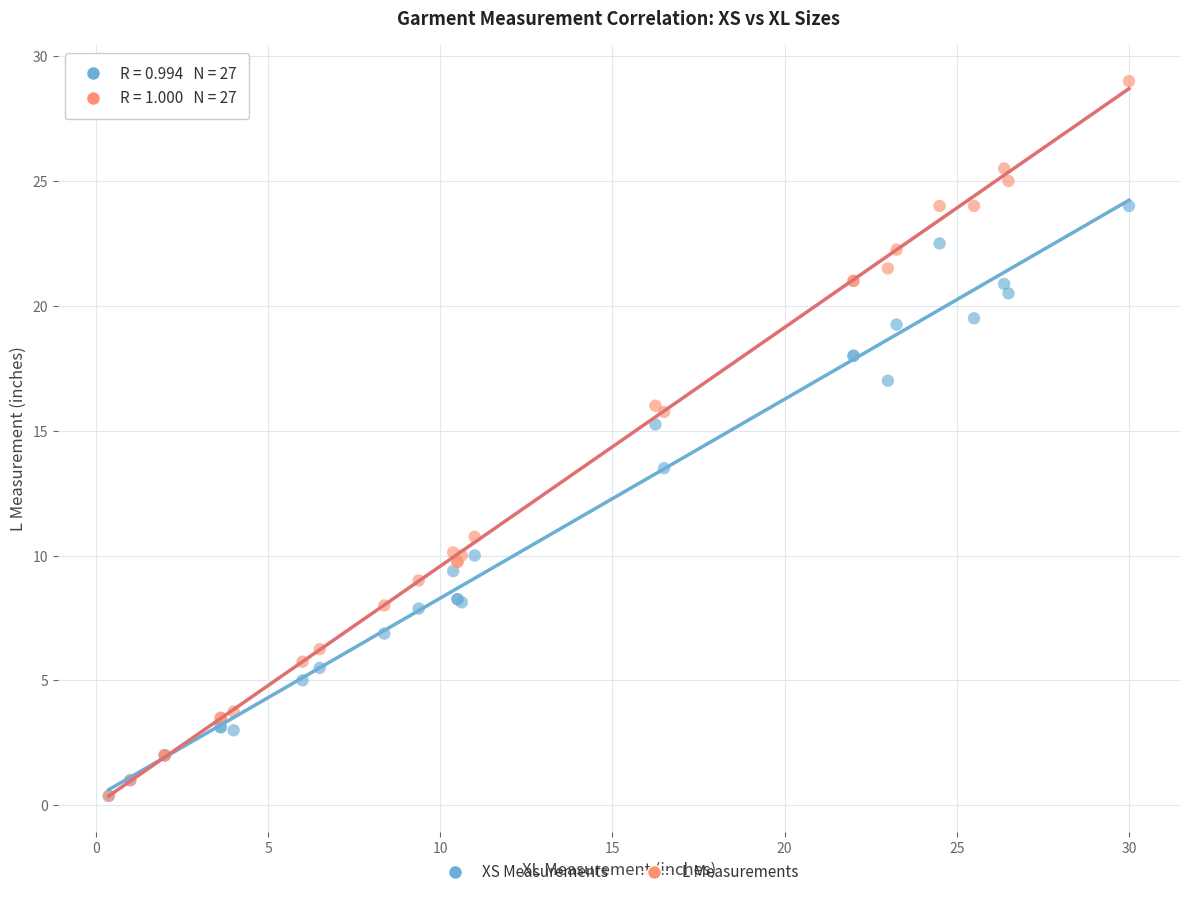

In the L Measurements series, what Y value is closest to 14?

15.8